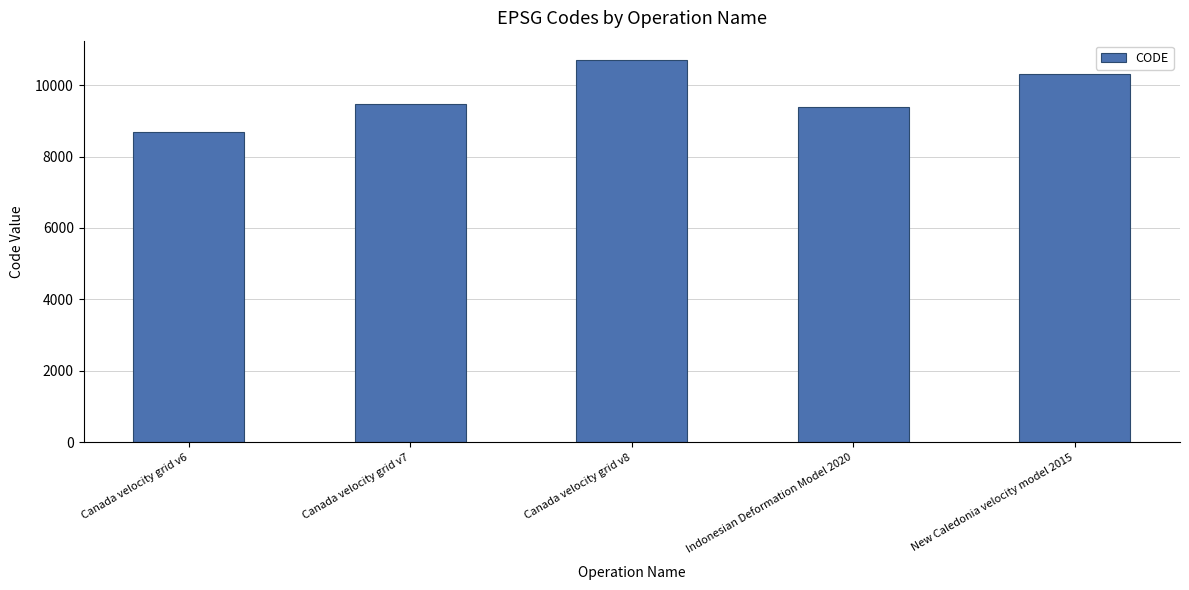

Which category has the highest value across all series?

Canada velocity grid v8